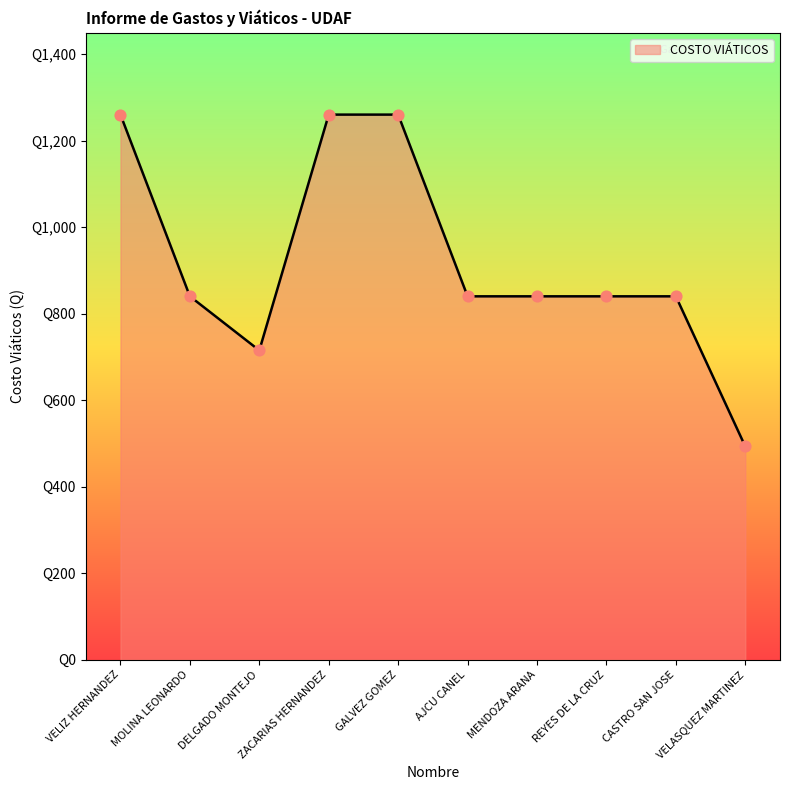

What is the change in value from DELGADO MONTEJO to AJCU CANEL?

+125